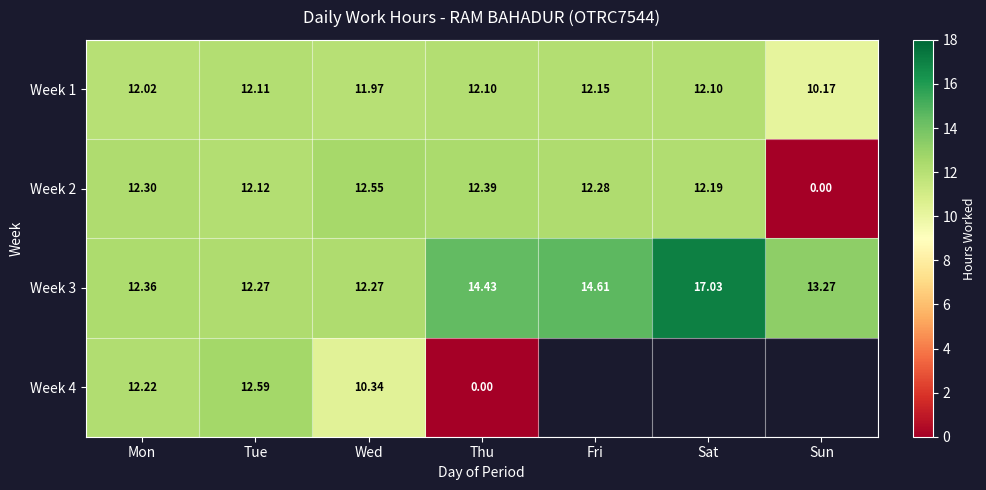

How many categories are shown in the chart?

7